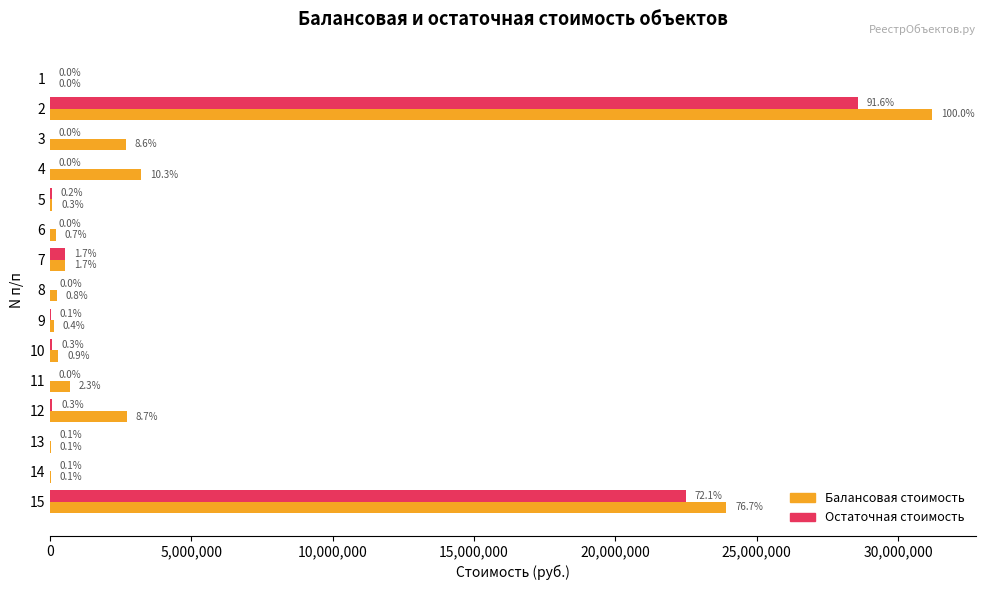

Reading right to left, extract all data points from this chart.

Балансовая стоимость: 23922046.0	29435.0	29435.0	2713500.0	709100.0	294350.0	134000.0	241200.0	536000.0	214400.0	84768.2	3221416.8	2677752.0	31190561.0	3103.7
Остаточная стоимость: 22484270.1	20604.5	20604.5	89544.0	0.0	88305.0	40200.0	15192.0	536000.0	0.0	70786.5	0.0	0.0	28581781.4	0.0